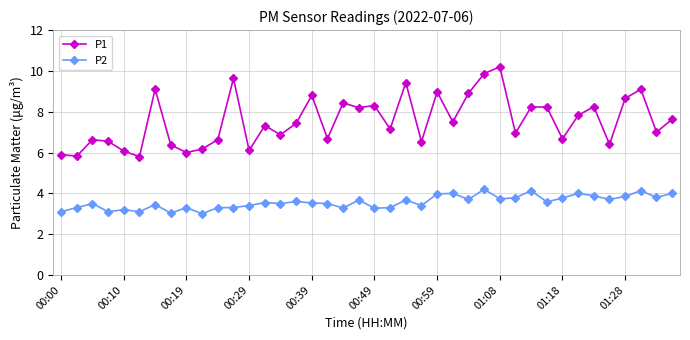

Which series has the largest total across all categories?

P1